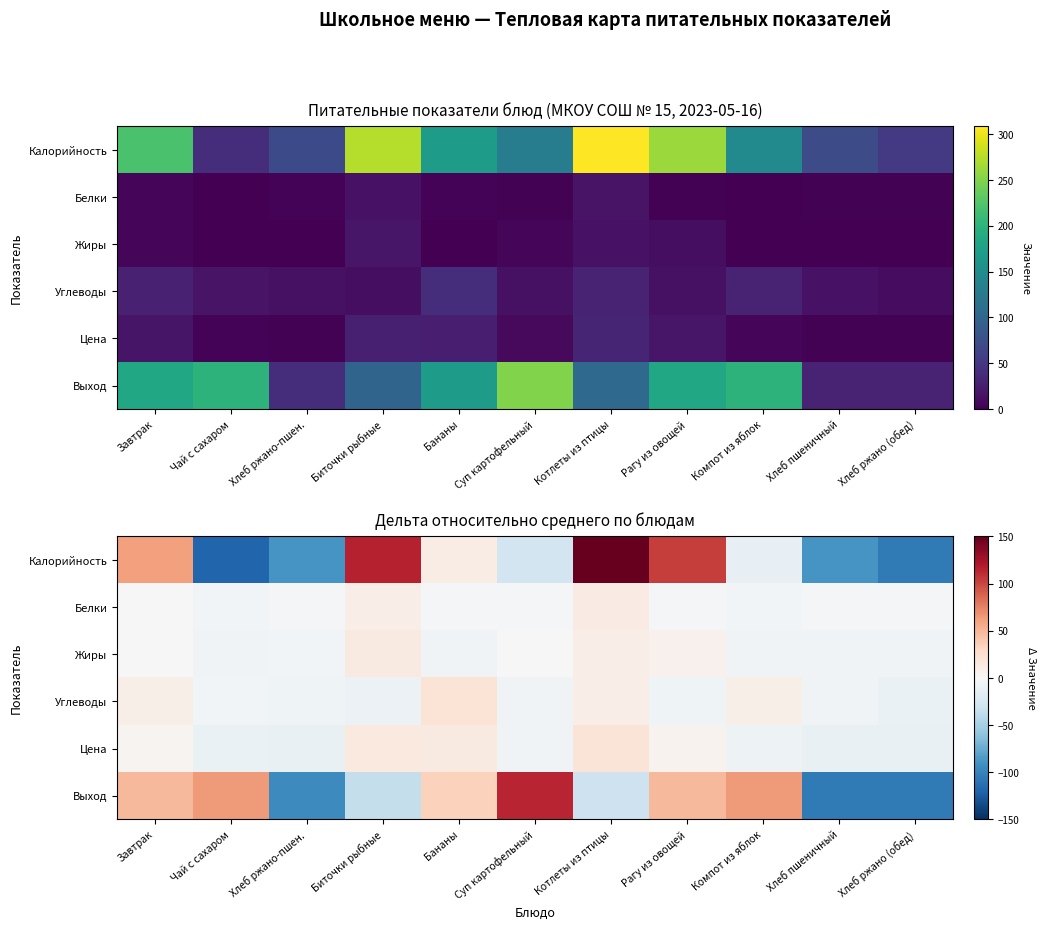

What is the spread (max minus min) of values at Хлеб ржано (обед)?

103.7